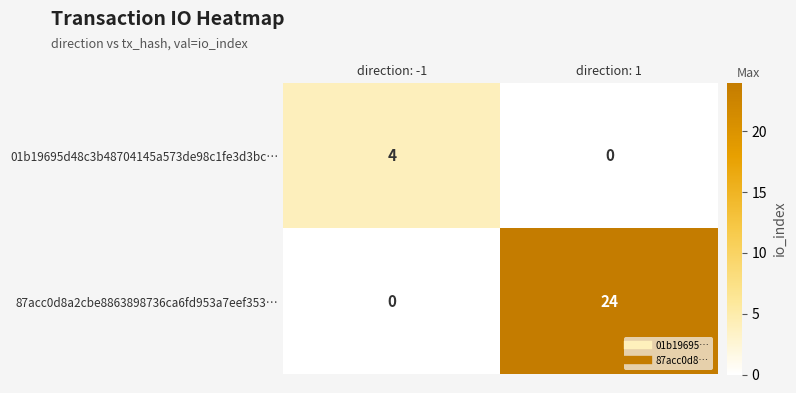

List the series in order of their peak value, lowest first.

01b19695d48c3b48704145a573de98c1fe3d3bc…, 87acc0d8a2cbe8863898736ca6fd953a7eef353…